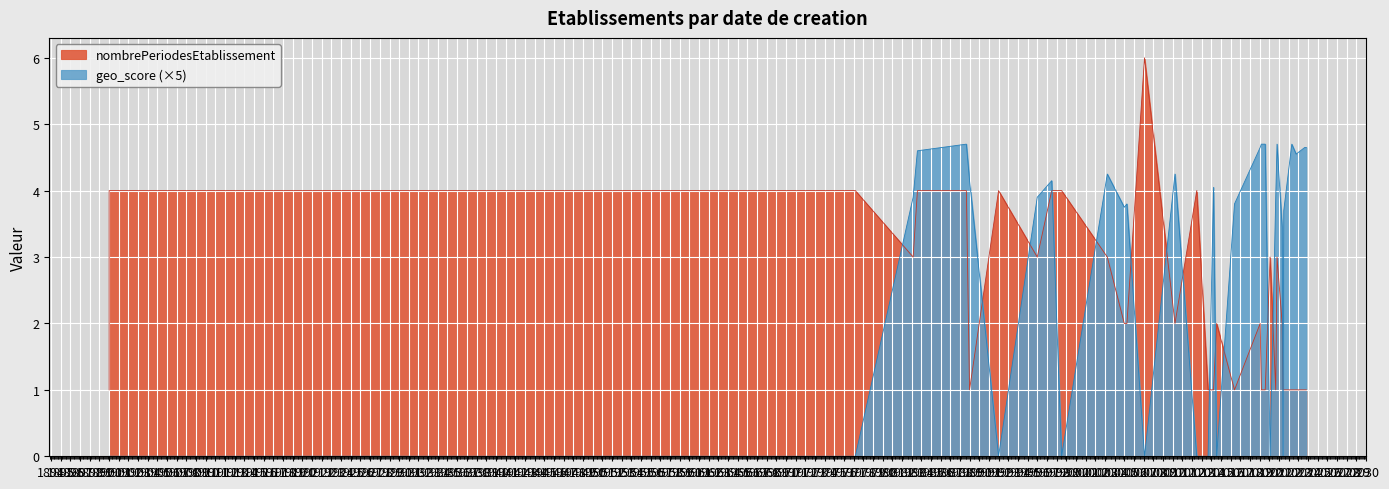

Which has a higher value, 1983-08-10 or 1988-09-01?

1983-08-10